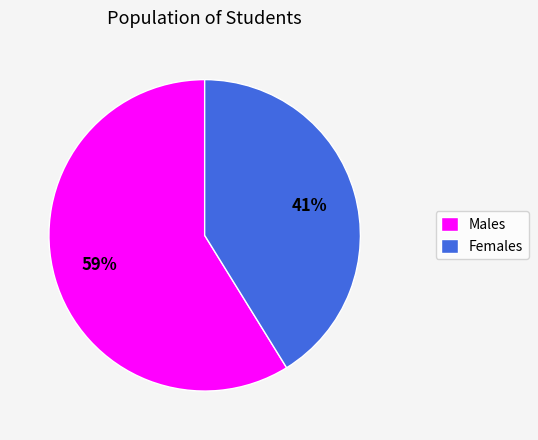

How many slices are in this pie chart?

2